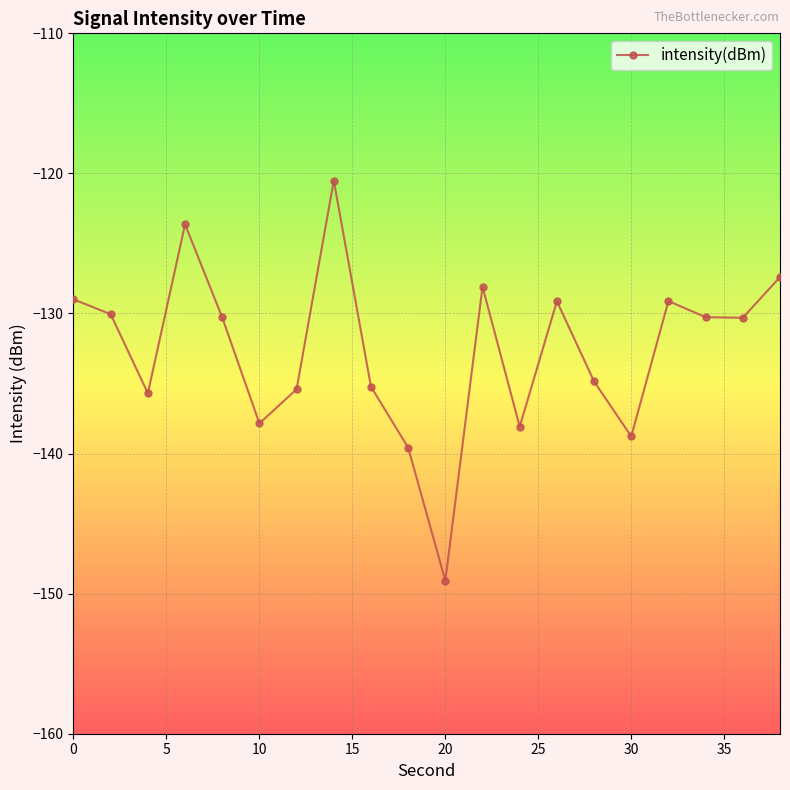

What is the minimum value shown in the chart?

-149.1